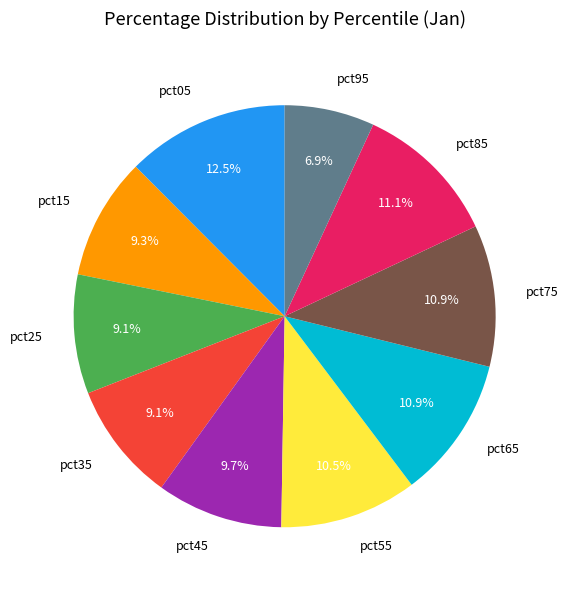

Approximately how many times larger is the value at pct35 compared to pct65?

0.8